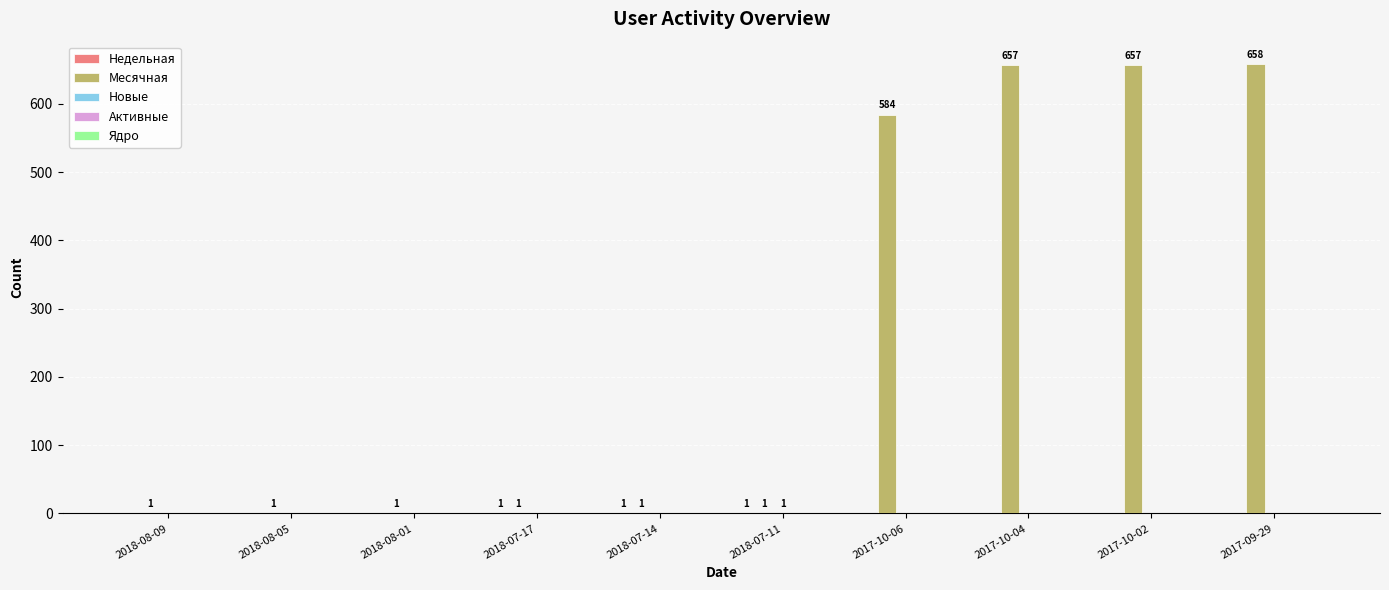

Are the bars grouped side by side (vs. stacked)?

Yes